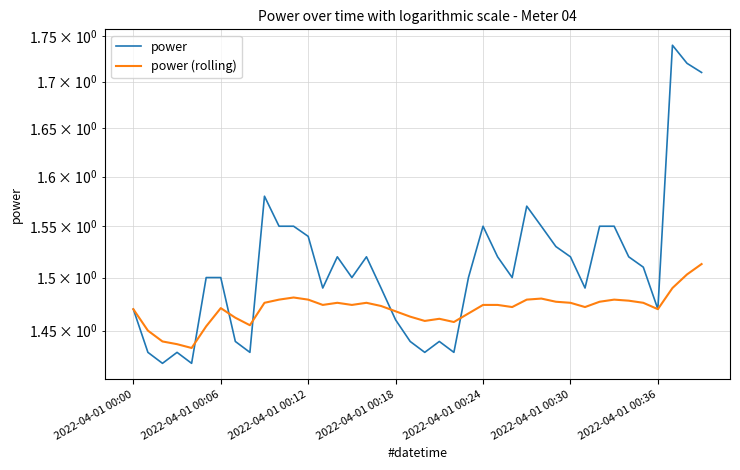

List the series in order of their peak value, highest first.

power, power (rolling)